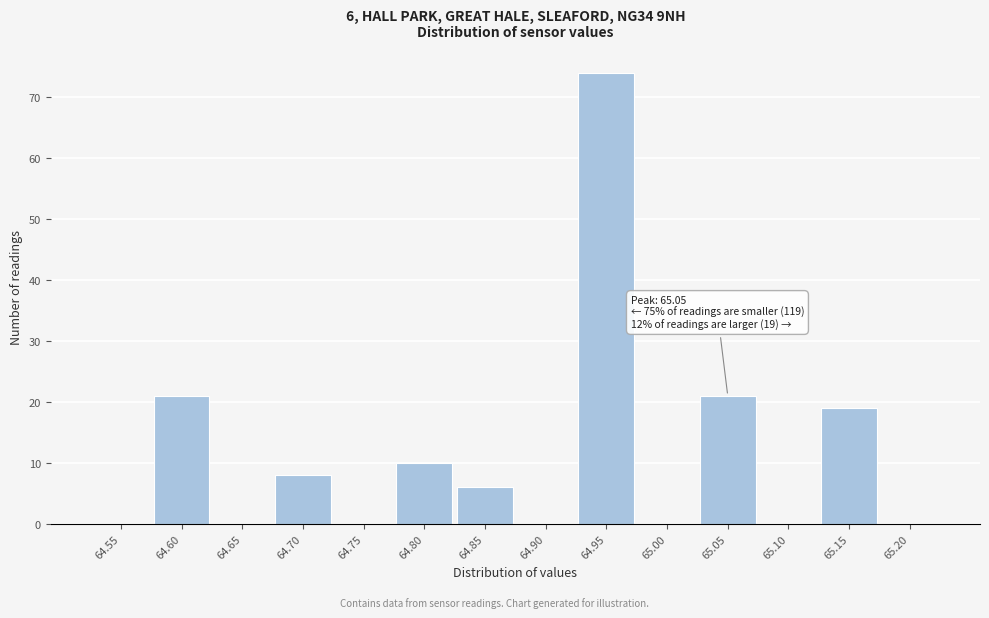

Reading right to left, transcribe all the data shown in this chart.

65.20=0	65.15=19	65.10=0	65.05=21	65.00=0	64.95=74	64.90=0	64.85=6	64.80=10	64.75=0	64.70=8	64.65=0	64.60=21	64.55=0